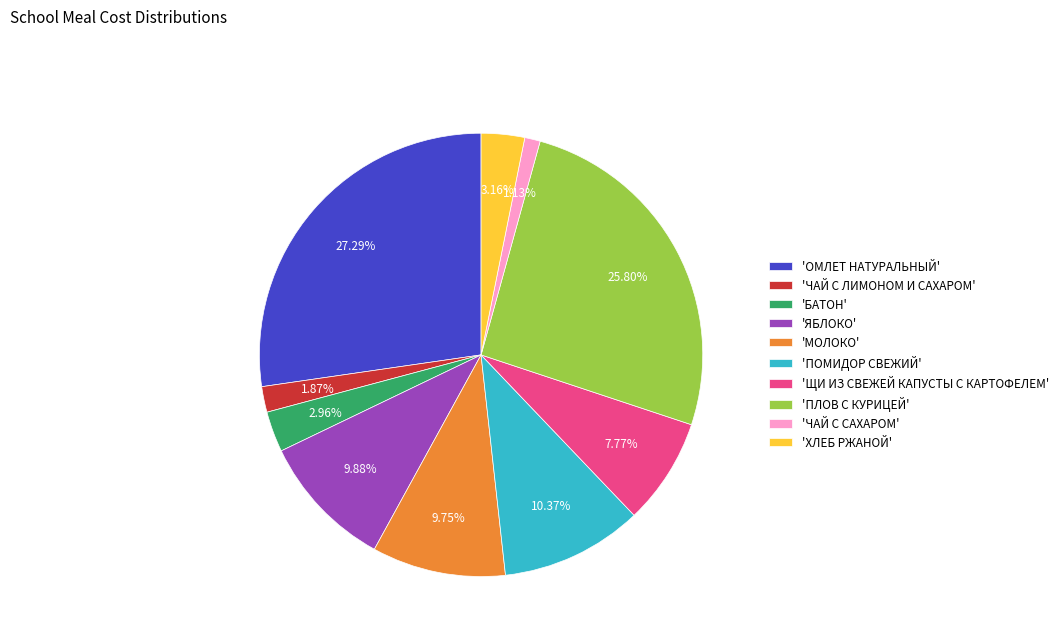

Which category has the biggest portion of the pie?

'ОМЛЕТ НАТУРАЛЬНЫЙ'